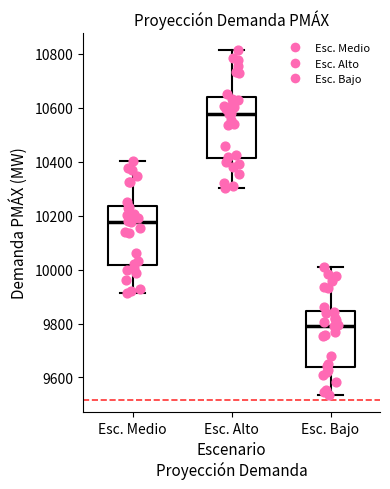

Reading left to right, read every box against the y-axis: the position of its median line, the range the box covers, and the ends of its whiskers. The values are not printed on the chart, so give them approximately, as read against the axis.

Esc. Medio: median 10180, box 10020 to 10240, whiskers 9920 to 10400
Esc. Alto: median 10580, box 10420 to 10640, whiskers 10300 to 10820
Esc. Bajo: median 9800, box 9640 to 9840, whiskers 9540 to 10000